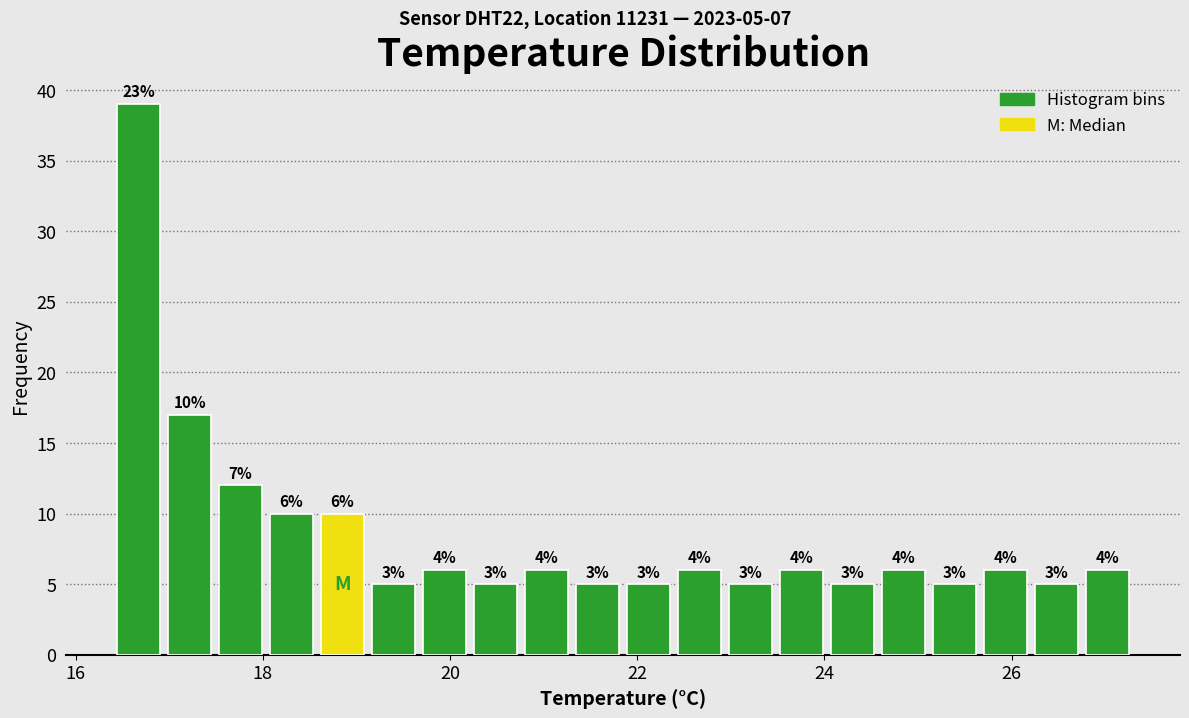

Around what value on the x-axis is the tallest bar? Give the approximate position of its centre, as read against the axis.

16.6